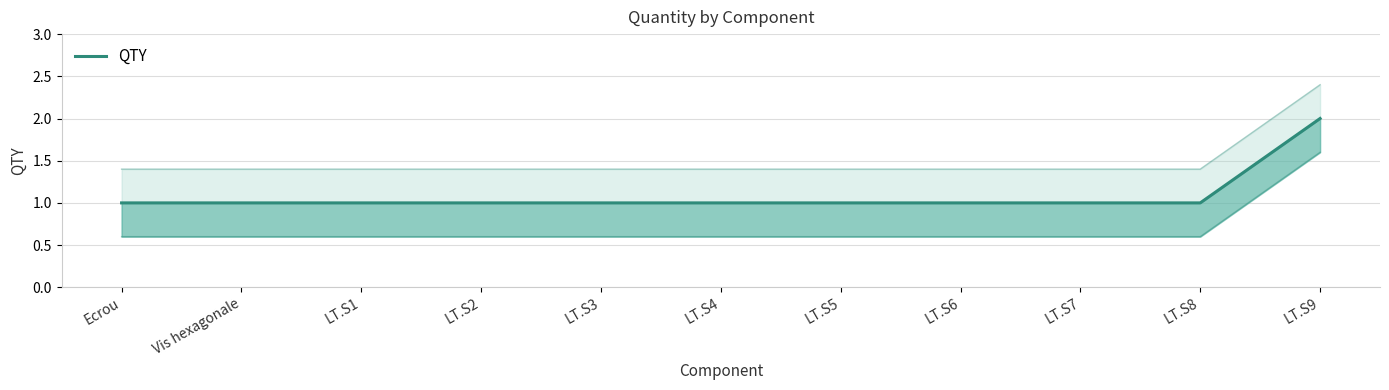

What is the maximum value shown in the chart?

2